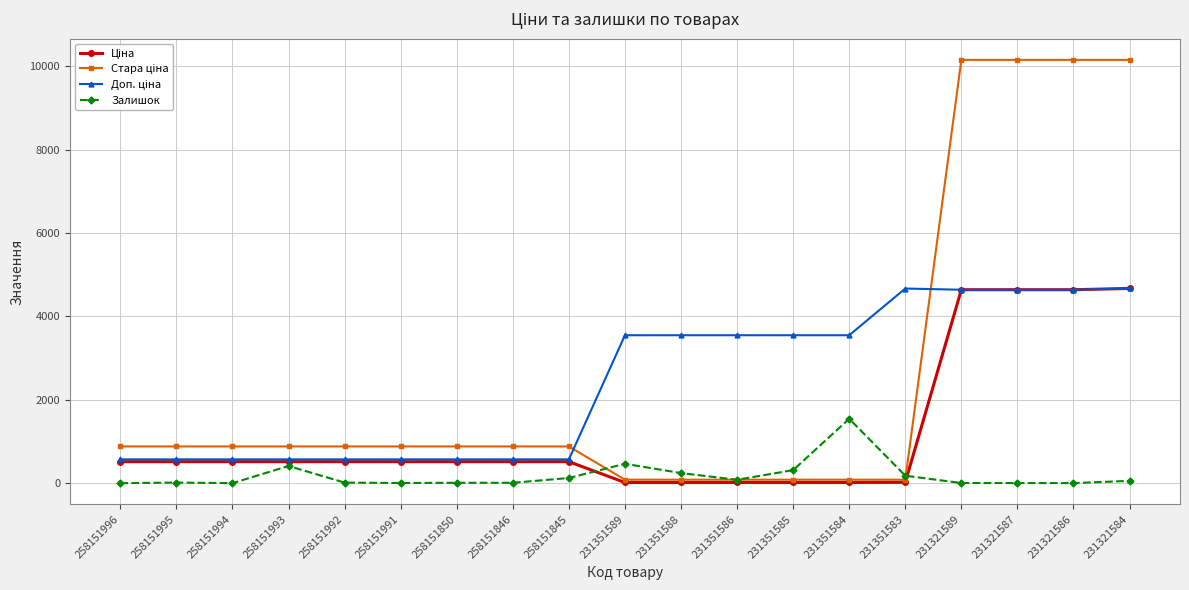

What is the difference between the highest and lowest values at 231351583?

4650.2